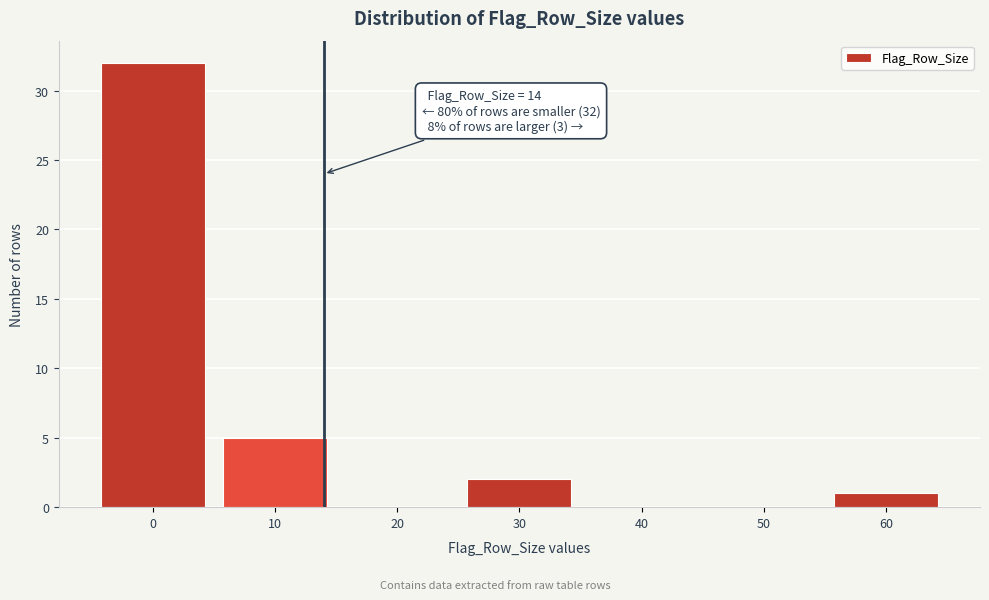

Which range on the x-axis has the tallest bar?

-5 to 5